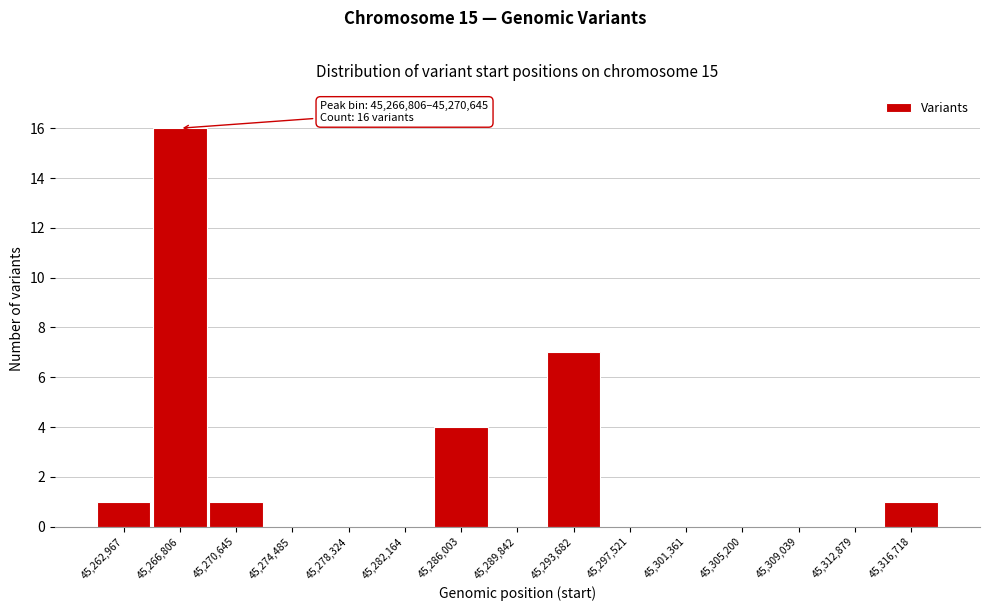

Reading left to right, list all the values displayed in this chart.

45,262,967=1	45,266,806=16	45,270,645=1	45,274,485=0	45,278,324=0	45,282,164=0	45,286,003=4	45,289,842=0	45,293,682=7	45,297,521=0	45,301,361=0	45,305,200=0	45,309,039=0	45,312,879=0	45,316,718=1